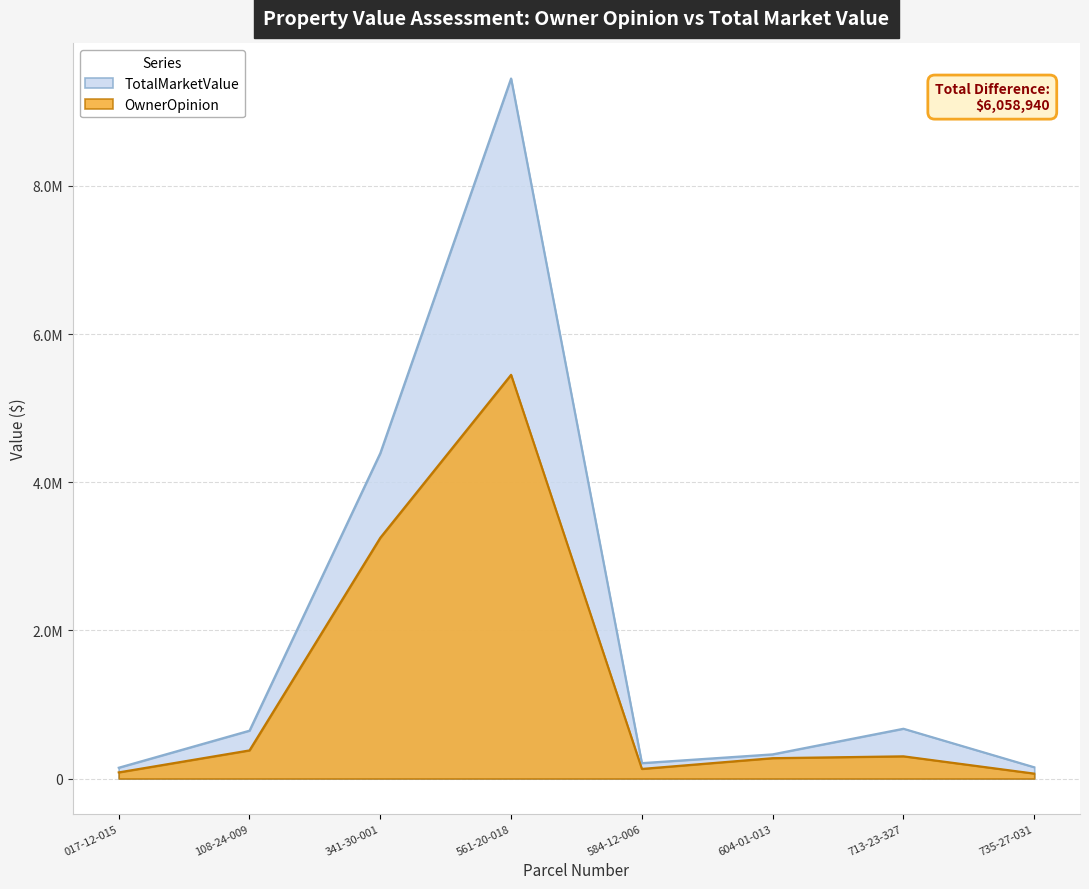

Which series has the widest spread of values?

TotalMarketValue